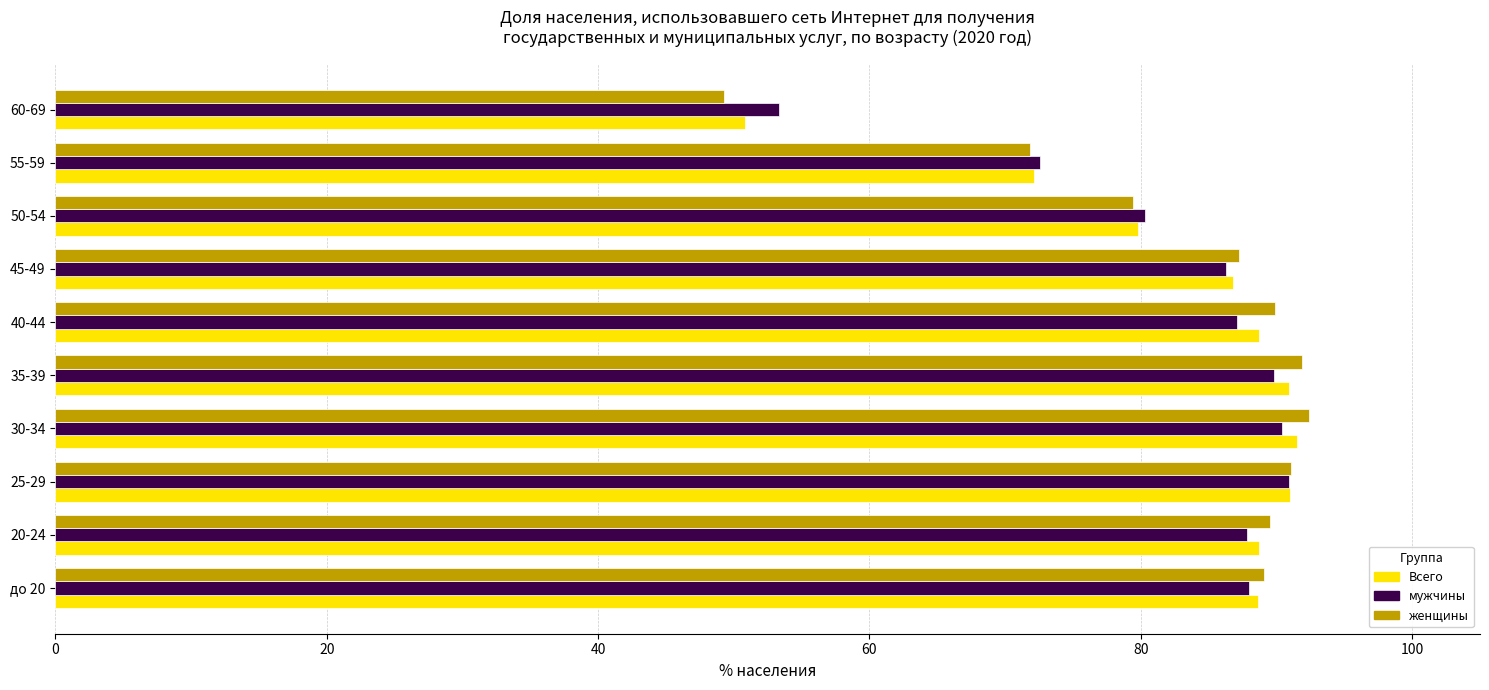

What is the maximum value for Всего?

91.5